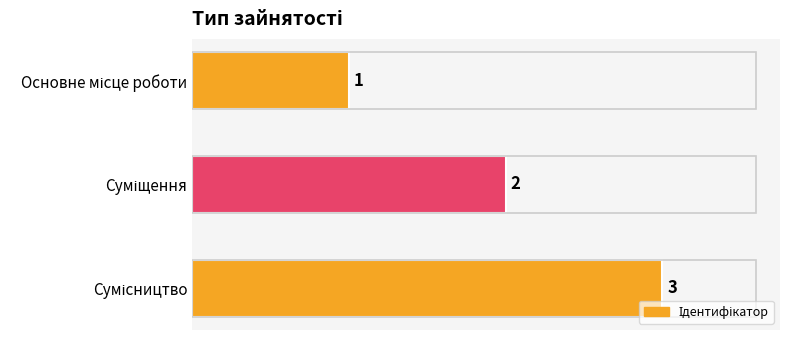

What is the sum of all values?

6